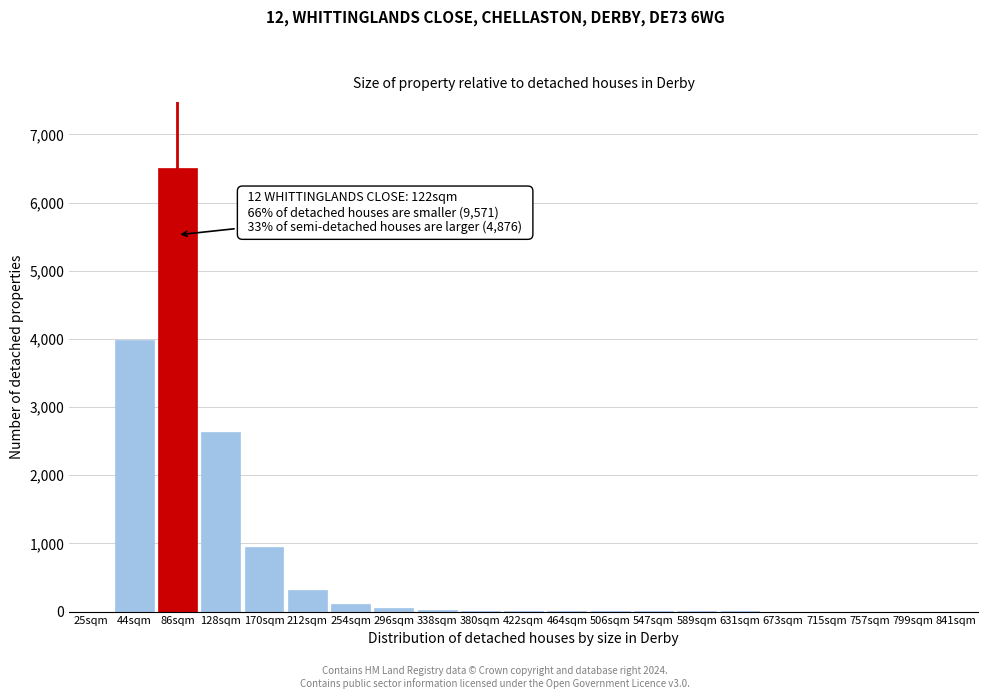

Which label corresponds to the largest value in the chart?

86sqm